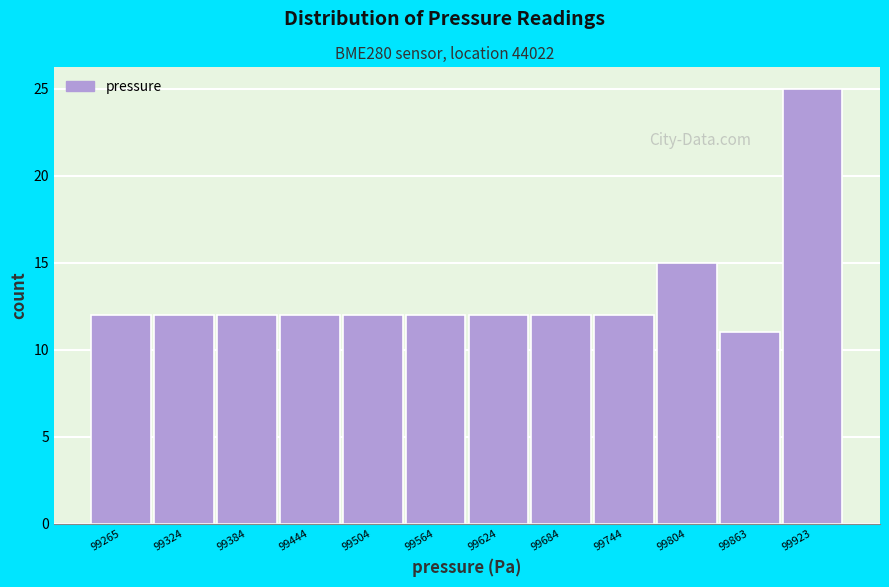

Reading left to right, list all the values displayed in this chart.

99265=12	99324=12	99384=12	99444=12	99504=12	99564=12	99624=12	99684=12	99744=12	99804=15	99863=11	99923=25